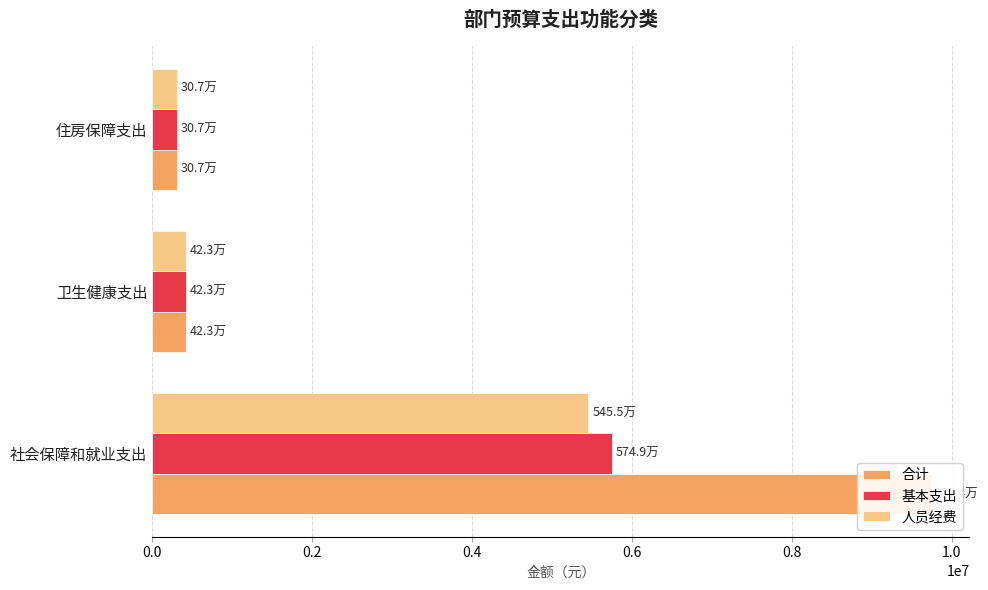

Rank the series at 0.4 from highest to lowest value.

合计, 基本支出, 人员经费